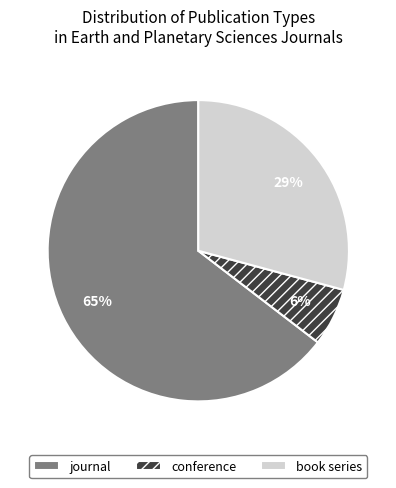

What percentage is the book series slice, to the nearest percent?

29%